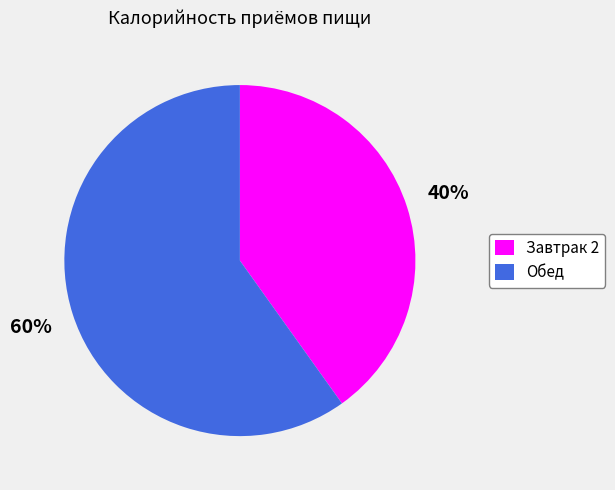

To the nearest percent, what is the average slice percentage?

50%